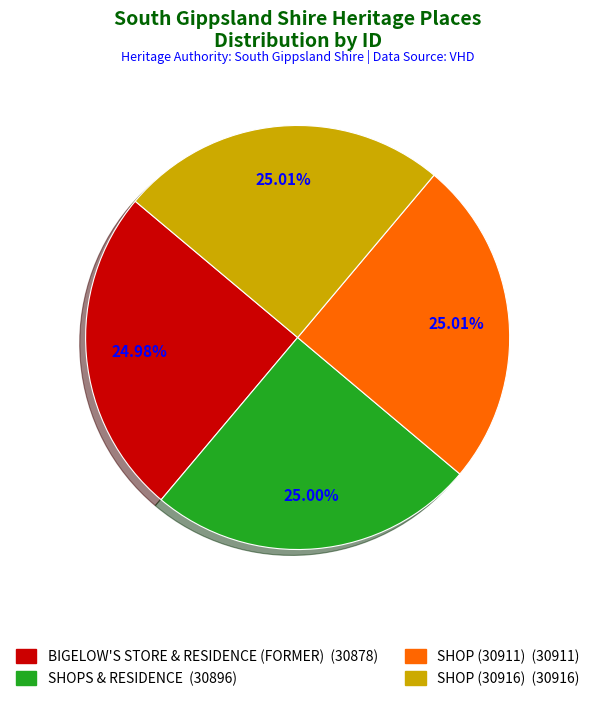

Approximately how many times larger is the value at SHOP (30916) compared to SHOPS & RESIDENCE?

1.0